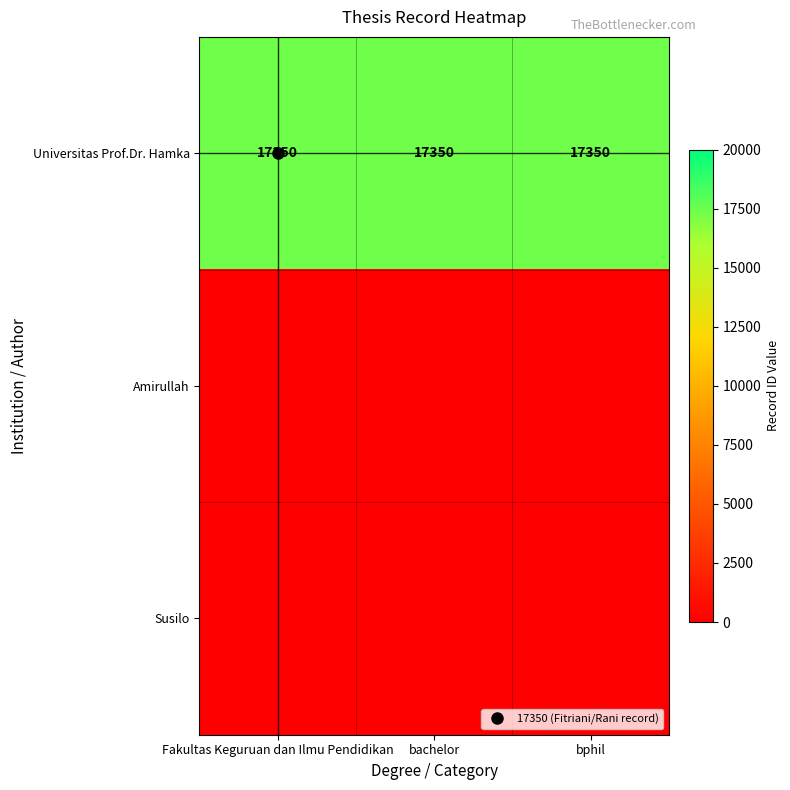

True or false: Universitas Prof.Dr. Hamka has a value of 17350 at bphil.

True